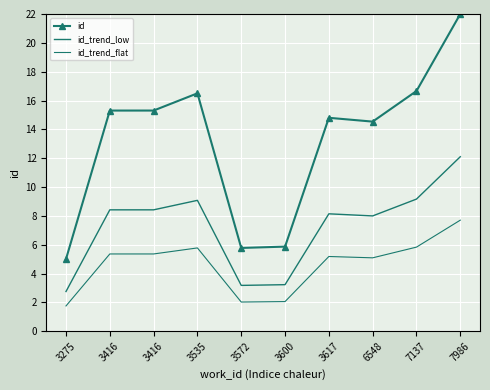

Which has a higher value, 3572 or 3617?

3617